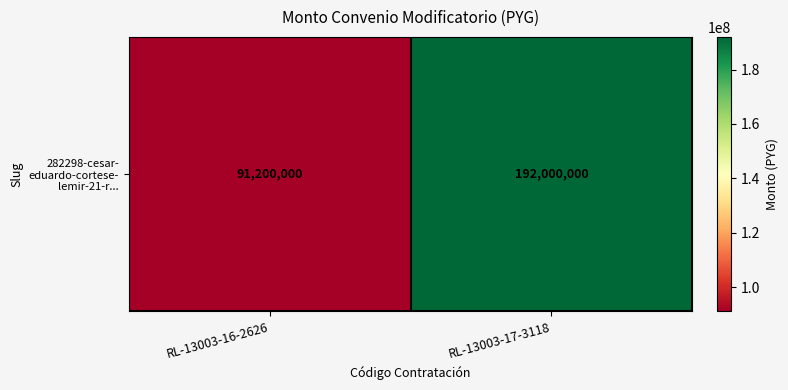

The value at RL-13003-17-3118 is 78288280. True or false?

False